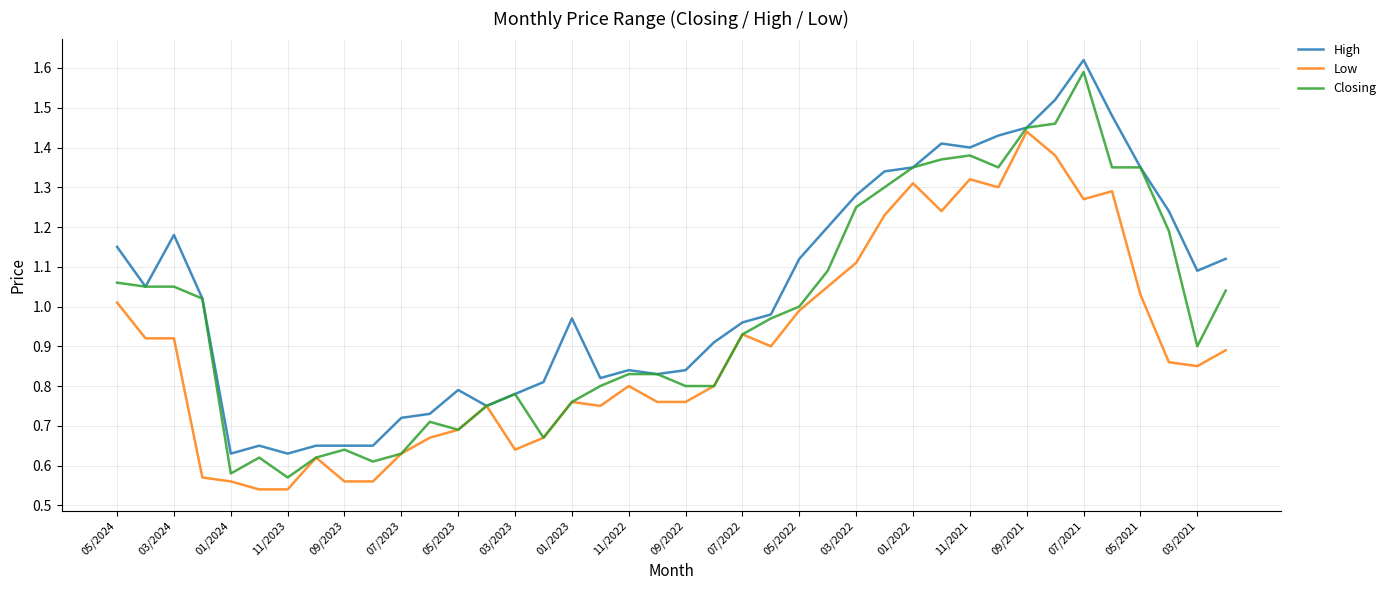

Which series has the largest total across all categories?

High